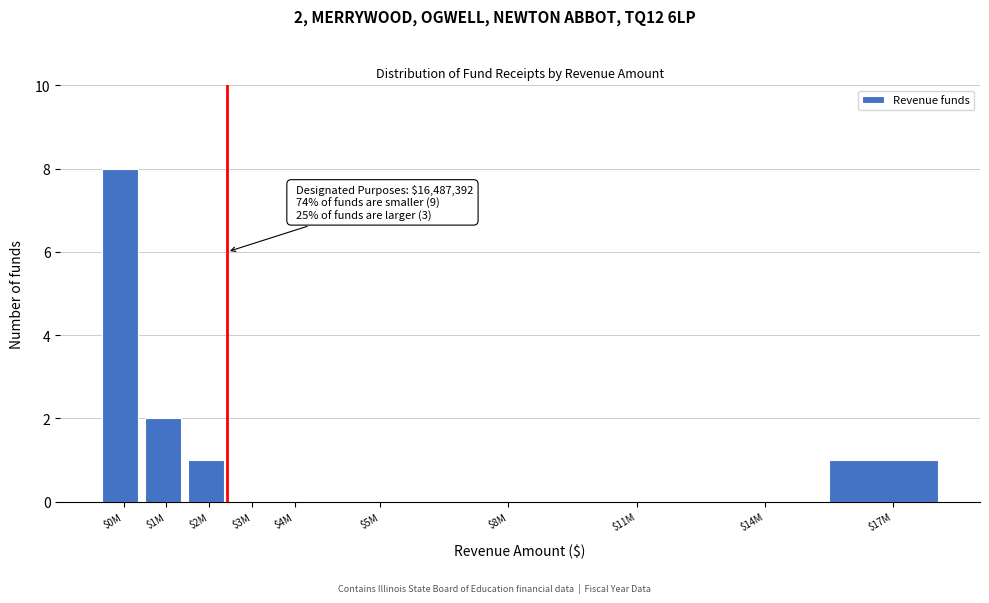

At which label is the value closest to 4?

$1M